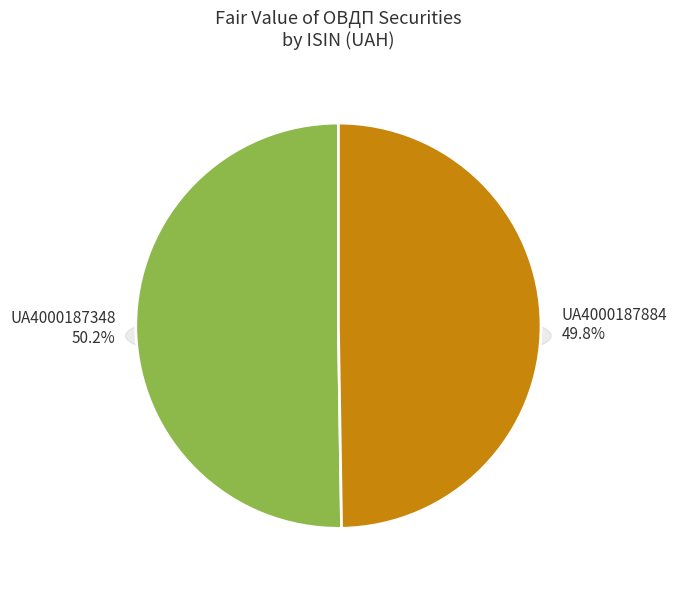

Between UA4000187884 and UA4000187348, which is larger?

UA4000187348